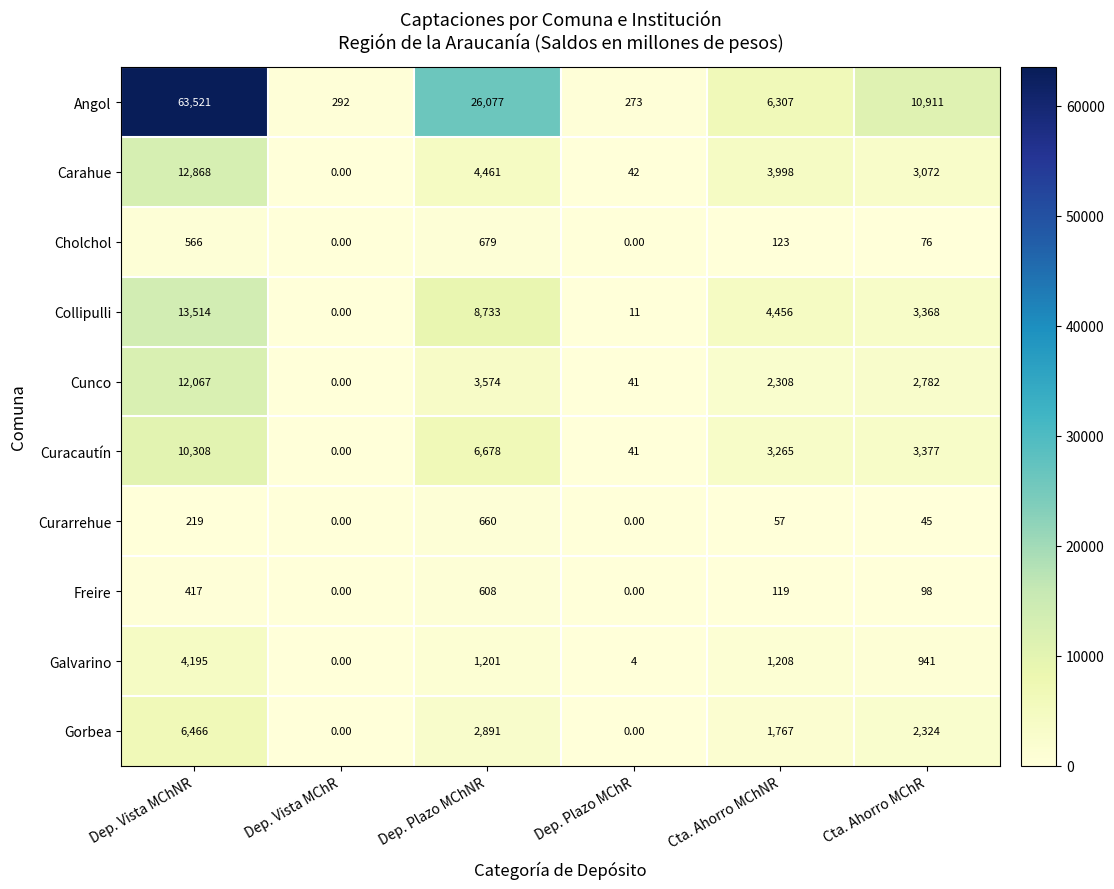

Which series has the largest range (max minus min)?

Angol